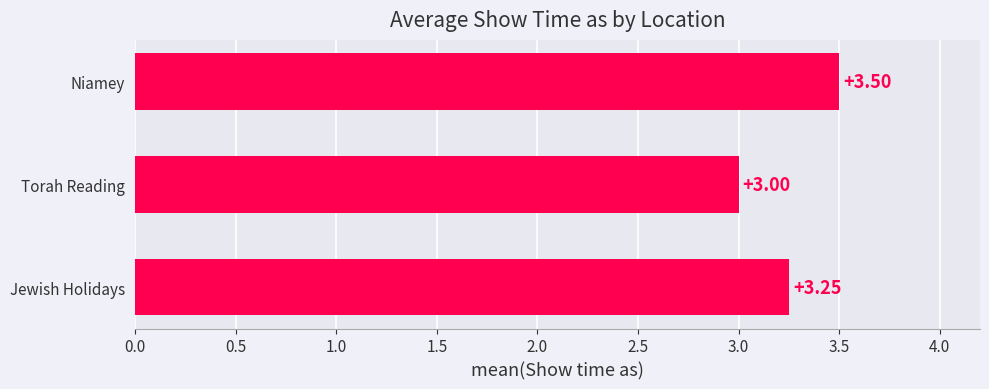

What is the difference between the maximum and minimum values?

0.5